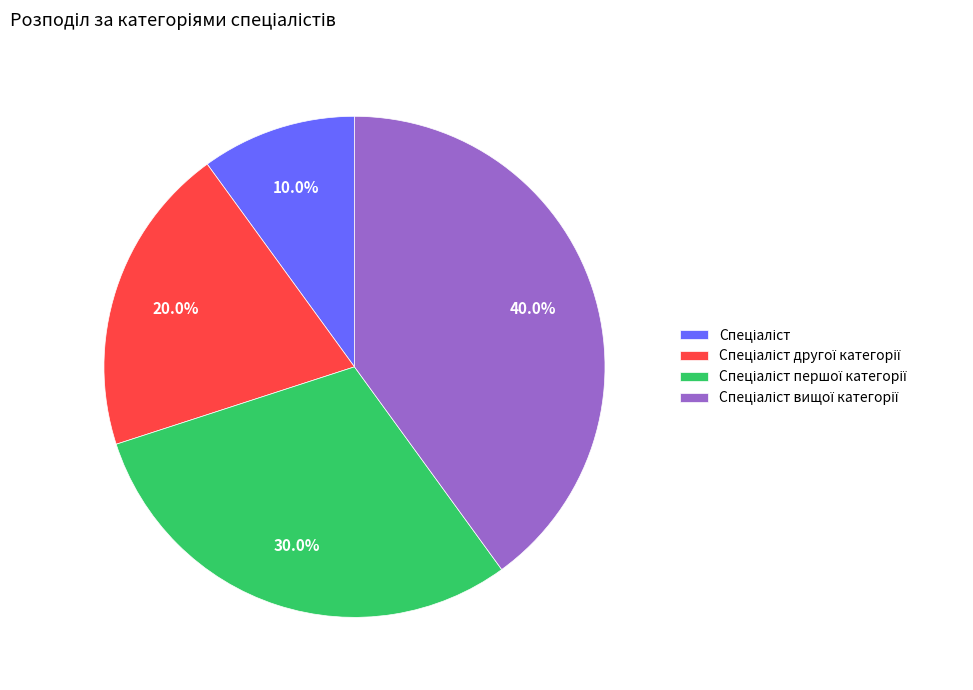

Is there a majority slice in this chart?

No